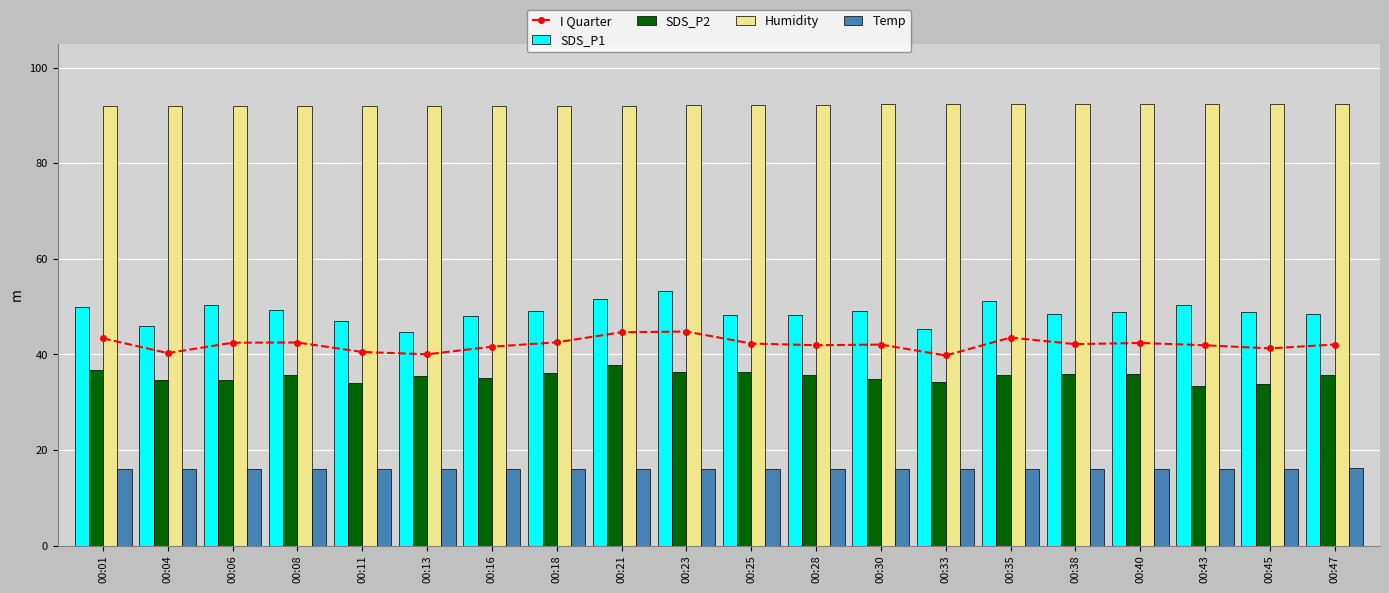

Which series has the largest total across all categories?

Humidity